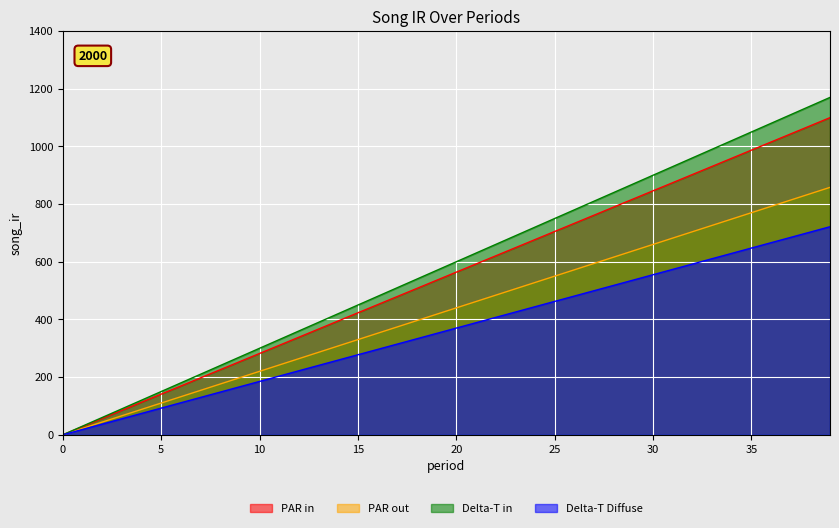

Does the chart display data point markers on the line(s)?

No